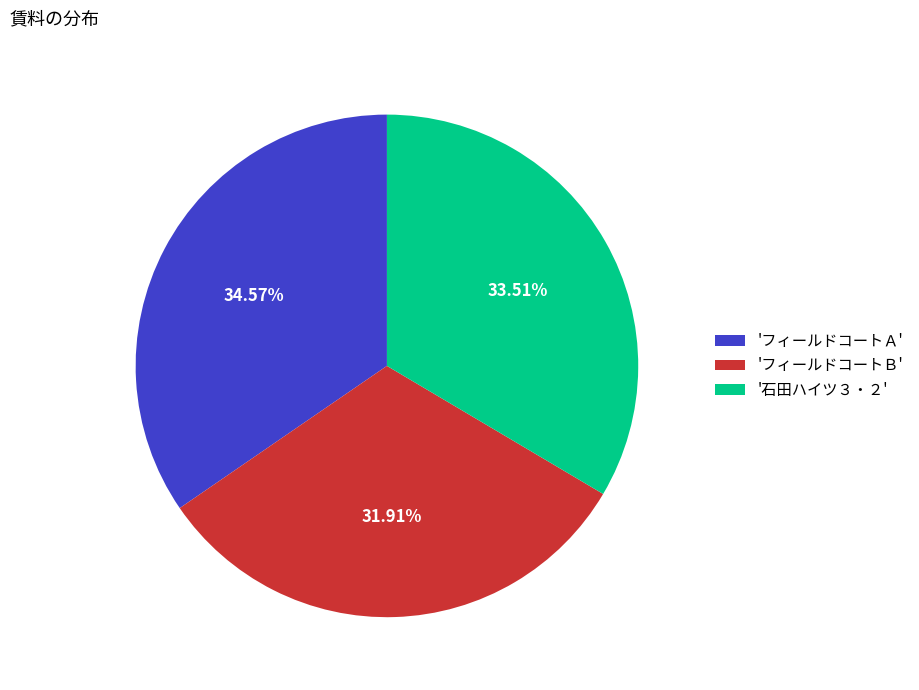

Is there any slice that represents more than half of the pie?

No